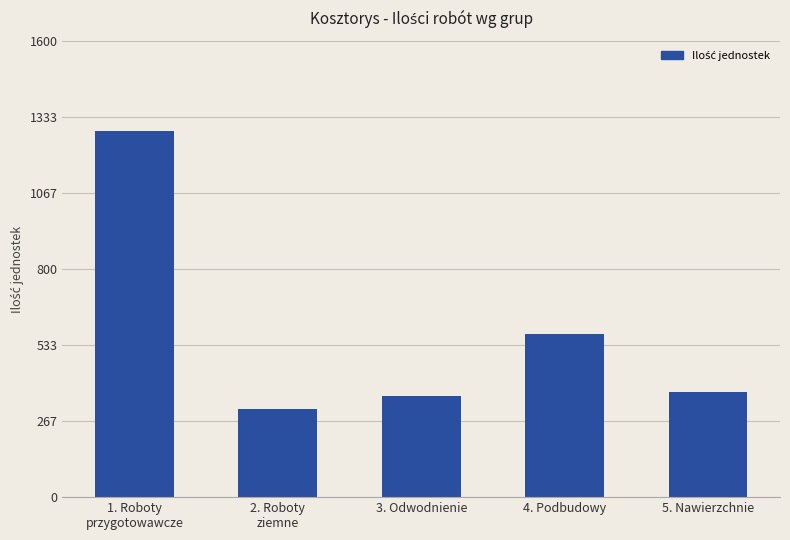

What position from the left is 5. Nawierzchnie?

5